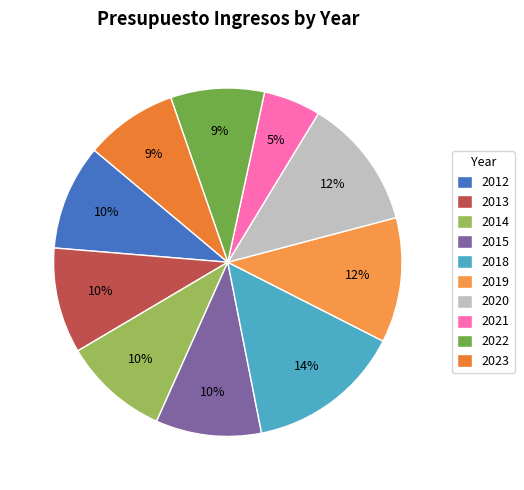

To the nearest percent, what portion does 2022 represent?

9%